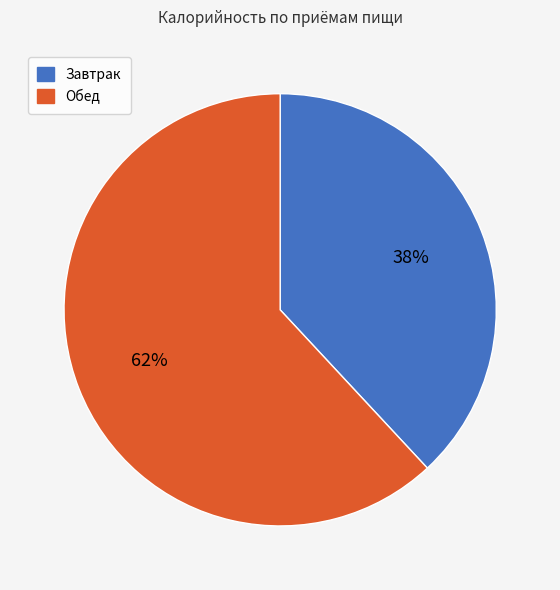

Is there any slice that represents more than half of the pie?

Yes